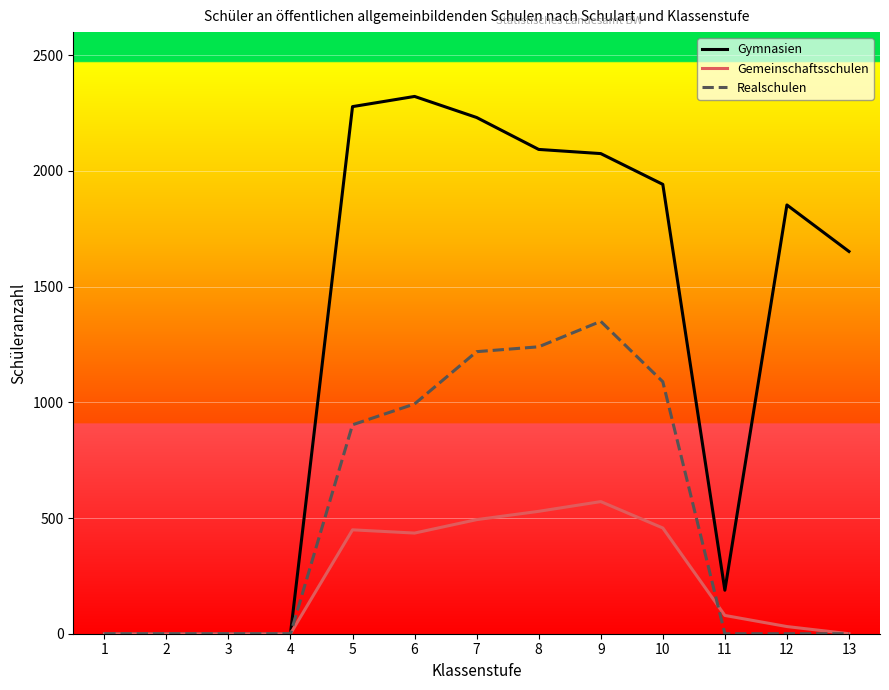

Between 9 and 11, which series saw the biggest shift?

Gymnasien